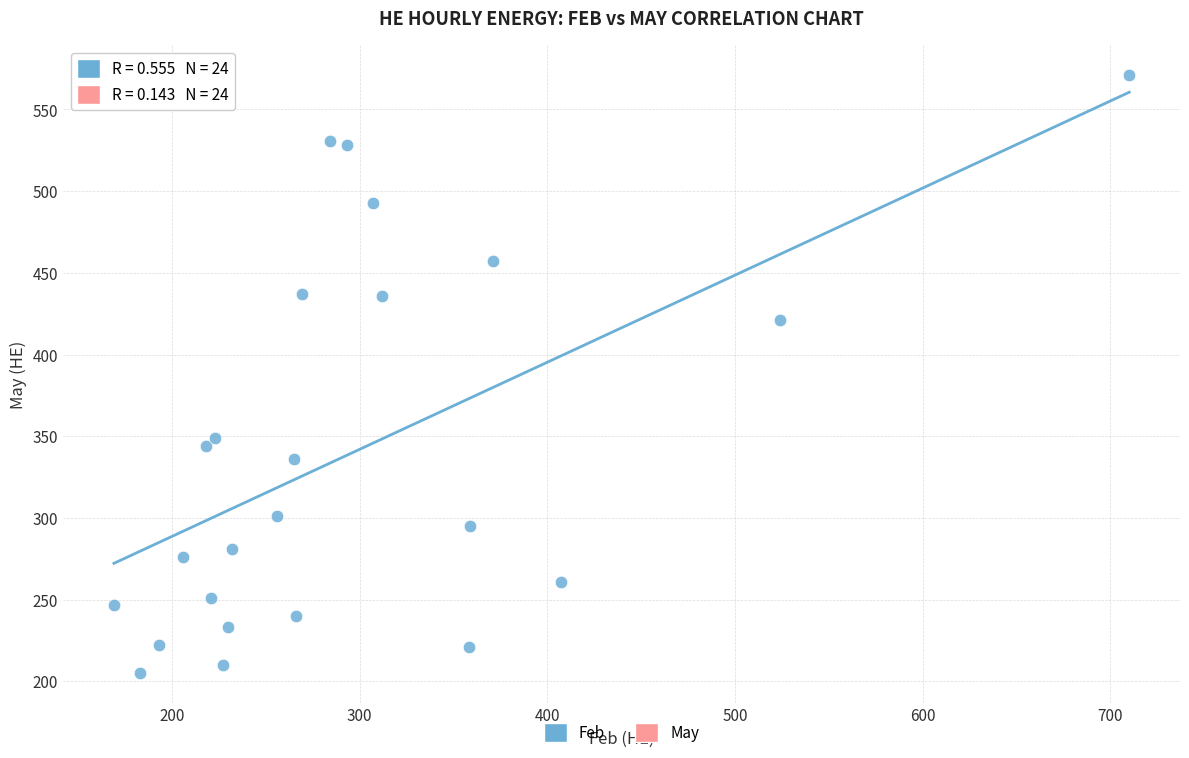

What Y value in the scatter plot is closest to 388?

421